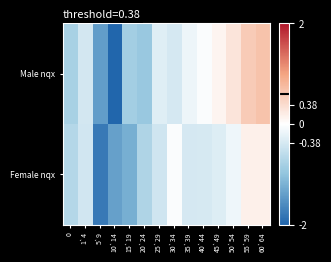

Which has a higher value, 35`39 or 25`29?

35`39